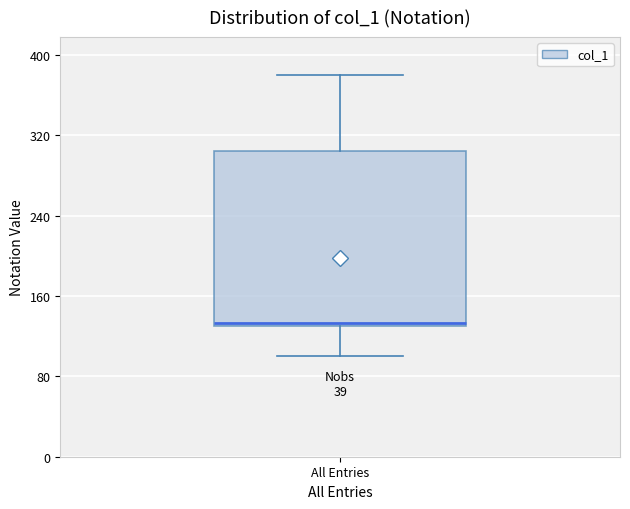

Transcribe this box plot: give where the median line is, the range the box spans, and where the two whiskers end, as read against the y-axis. The values are not printed on the chart, so give them approximately, as read against the axis.

median 130, box 130 to 310, whiskers 100 to 380